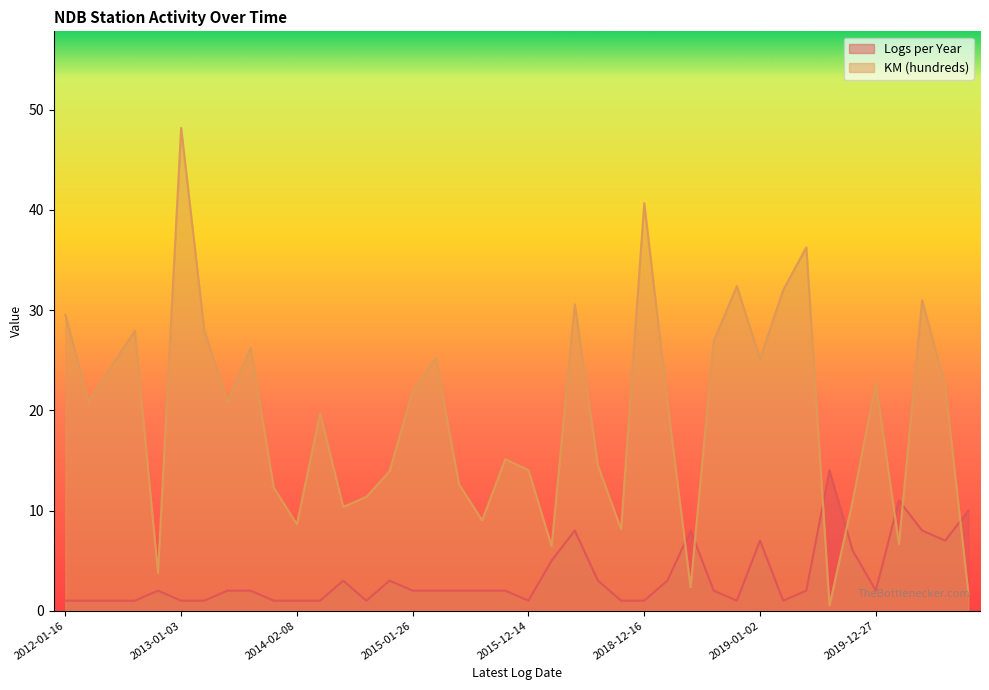

Is it true that Logs per Year equals 4.4 at 2019-12-29?

False